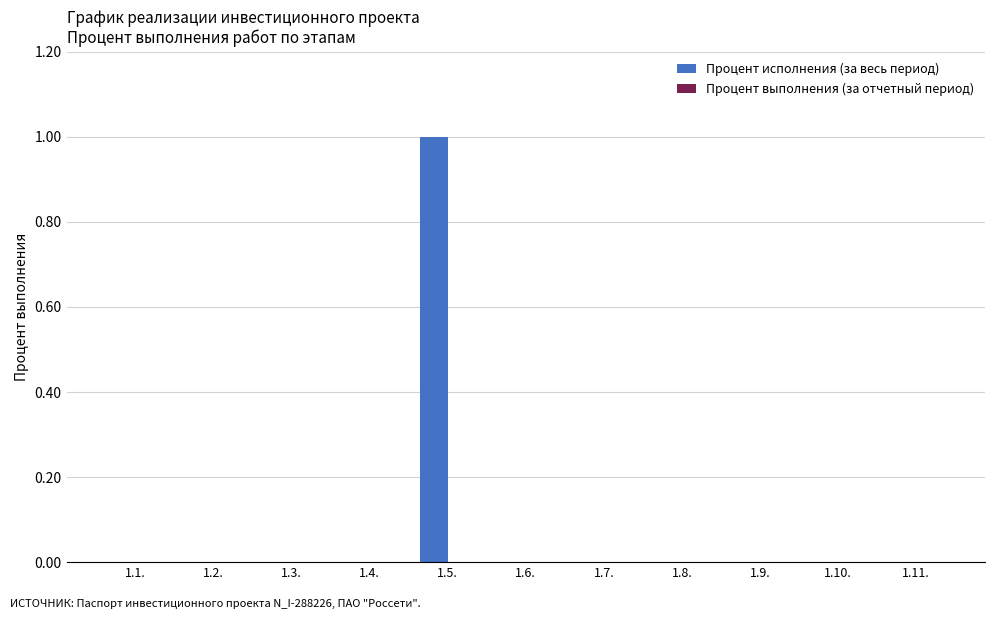

The chart shows a value of -1 at 1.9.. True or false?

False